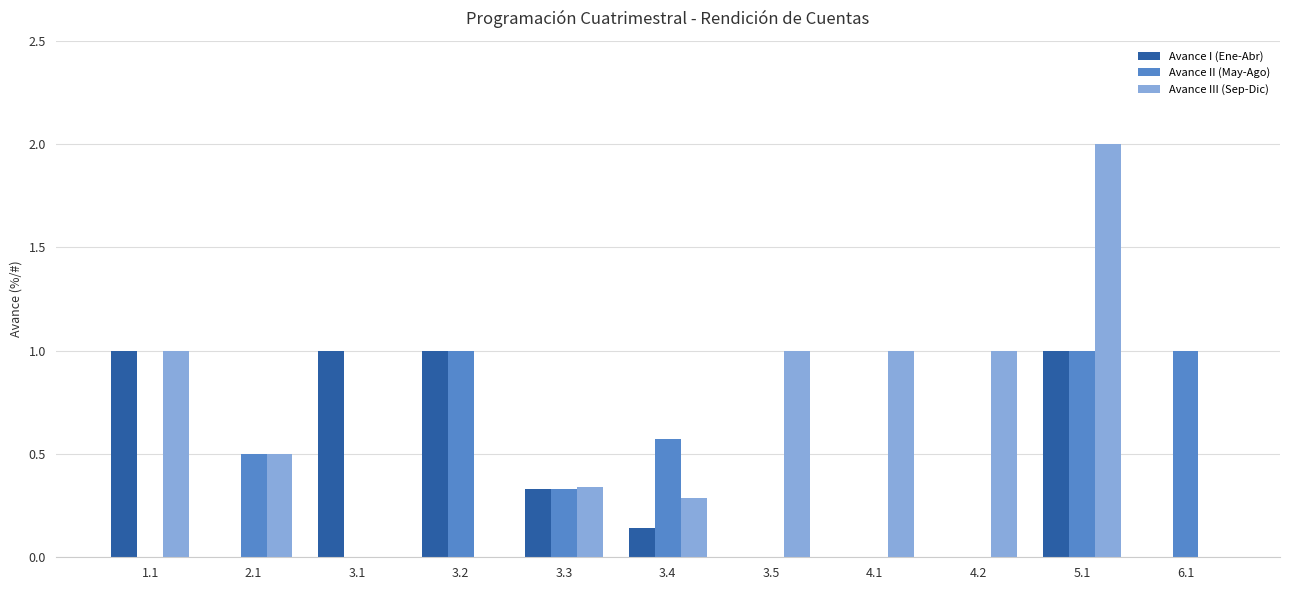

Is it true that Avance I (Ene-Abr) equals 1.0 at 3.2?

True